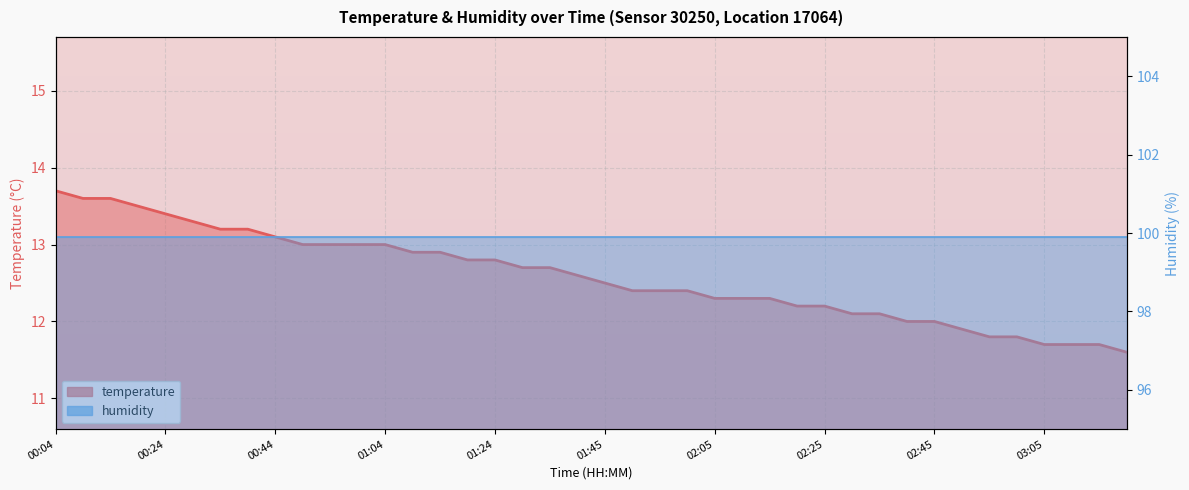

Is the value of temperature at 33 greater than the value of humidity at 11?

No